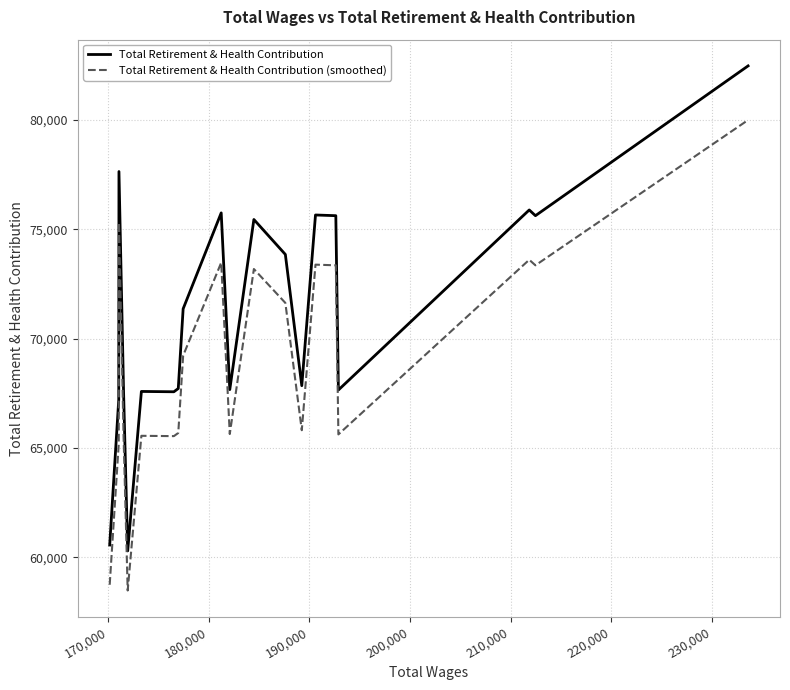

What is the average value of the Total Retirement & Health Contribution (smoothed) series?

68918.6